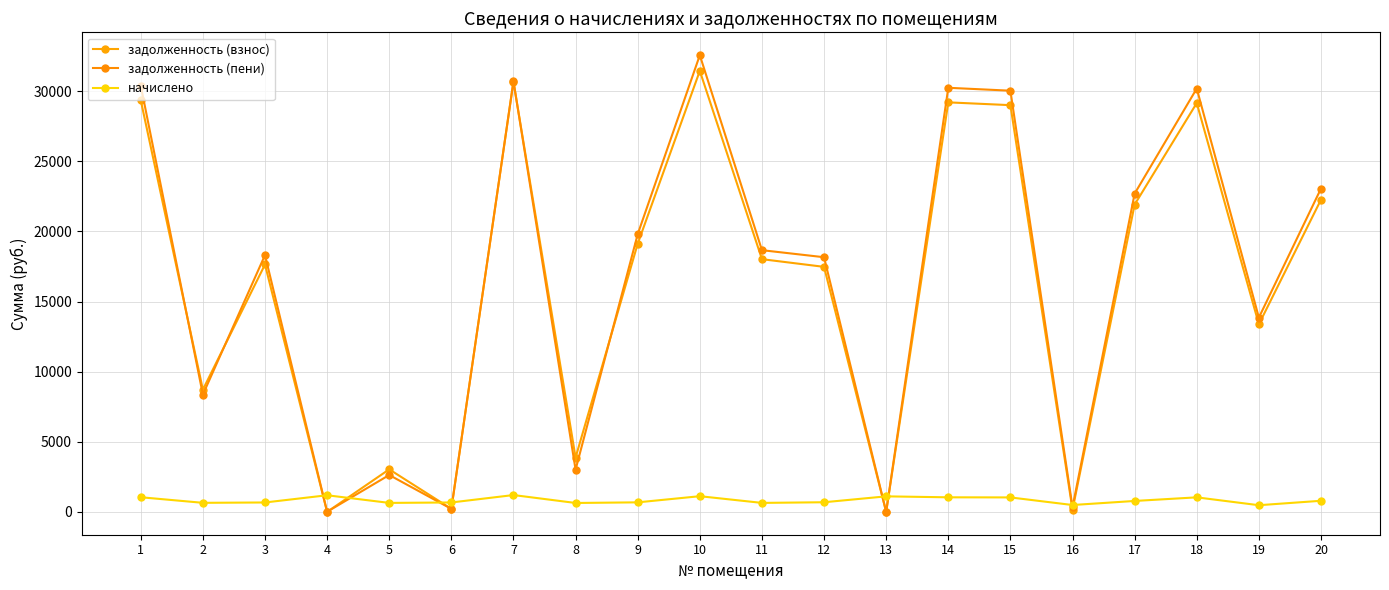

At 8, list the series in order from largest to smallest.

задолженность (взнос), задолженность (пени), начислено